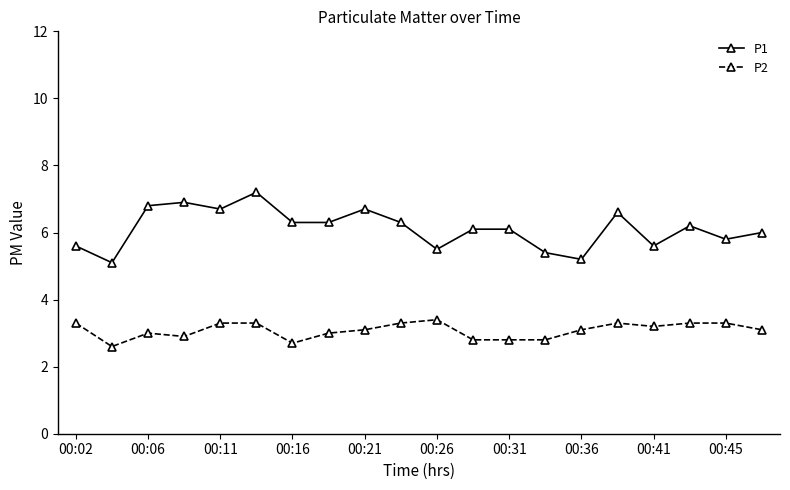

True or false: P2 and P1 intersect in this chart.

False